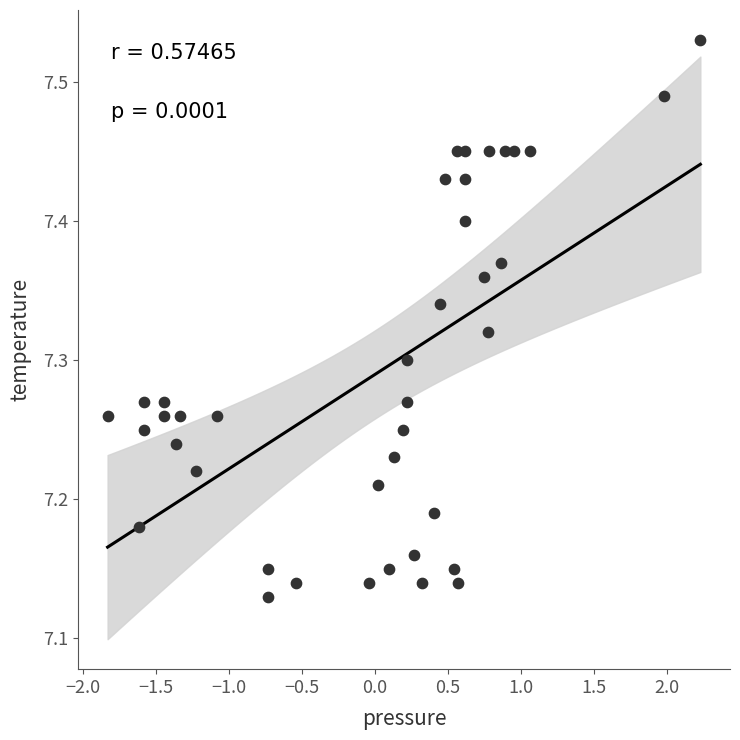

What is the range of X values (max minus min)?

4.1